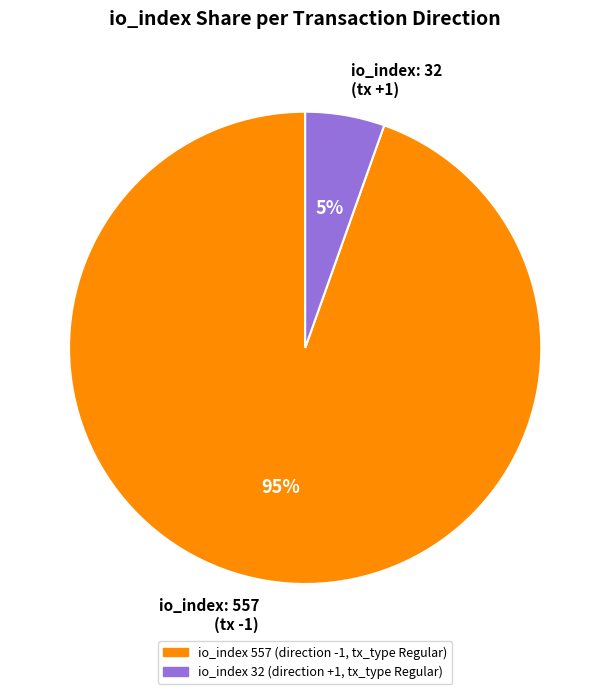

How many slices are in this pie chart?

2